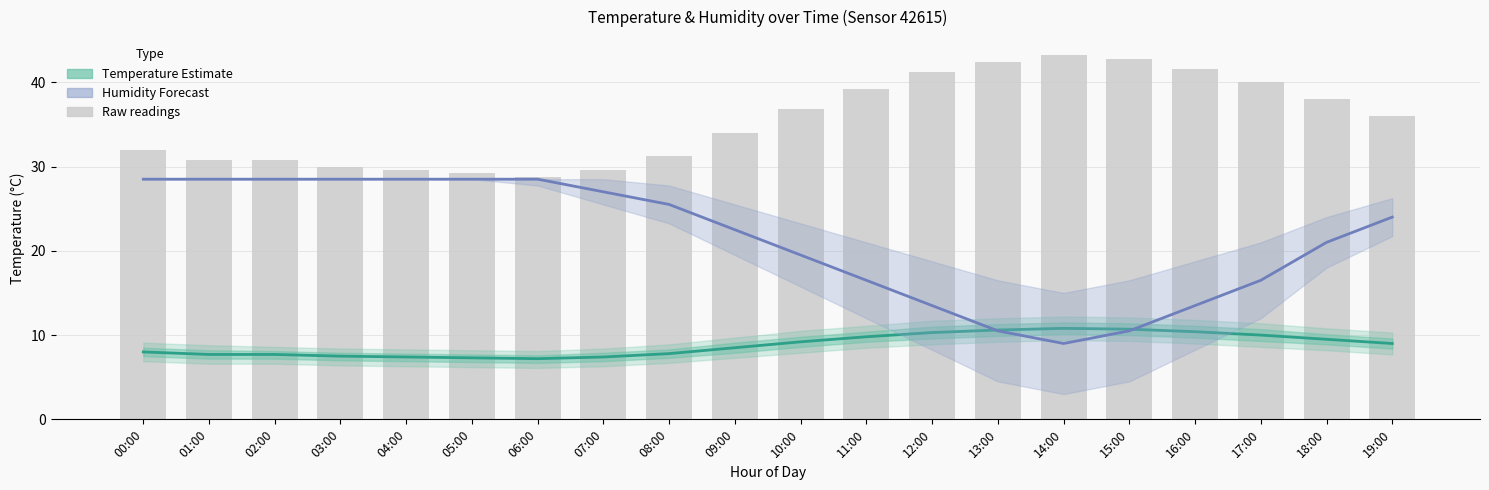

What position from the left is 19:00?

20